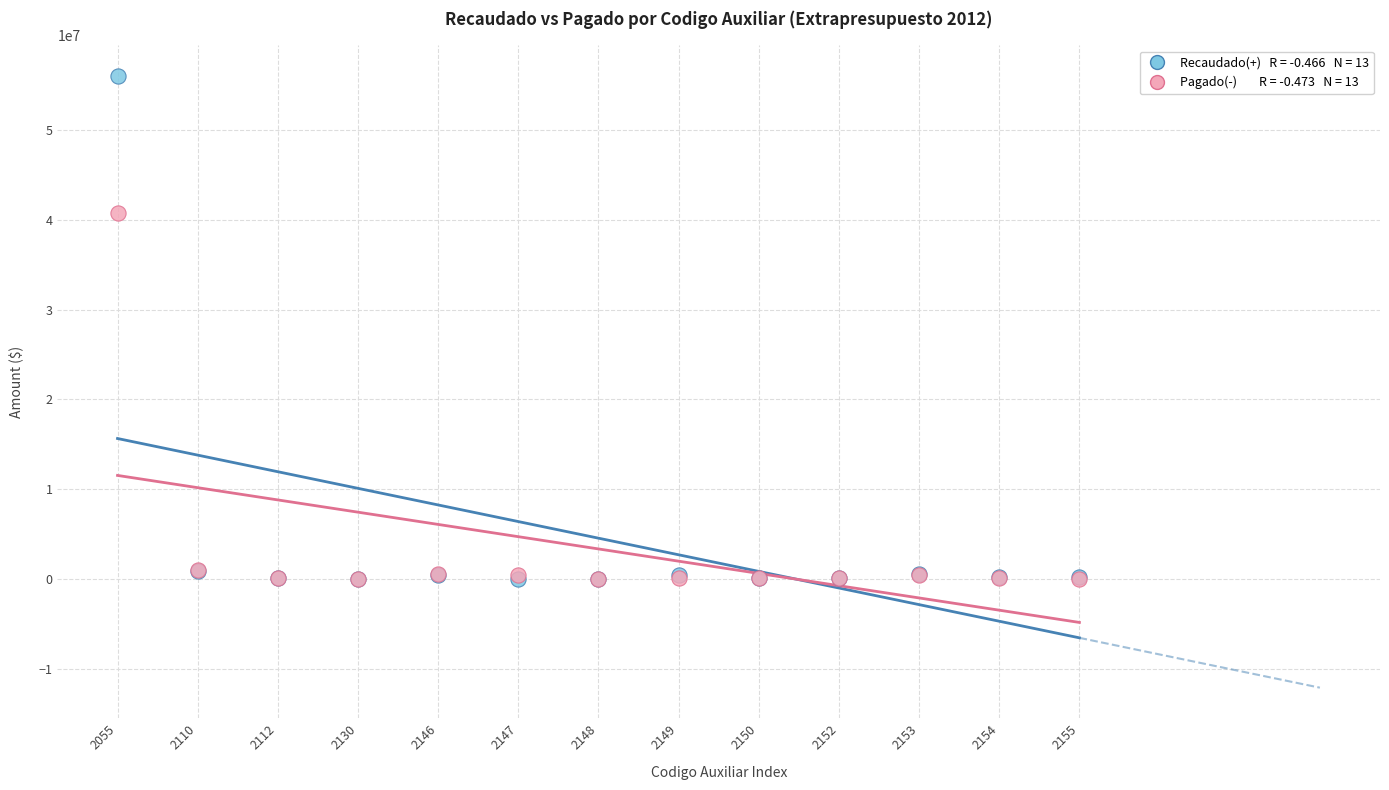

Across all series, what Y value is closest to 28006221?

40737790